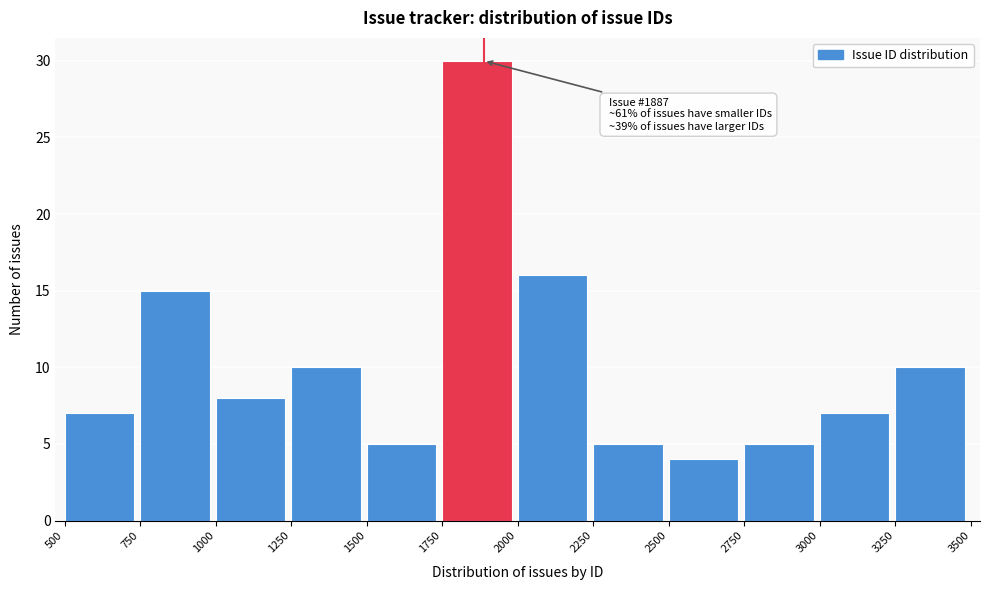

Over which range of the x-axis is the bar tallest?

1750 to 2000